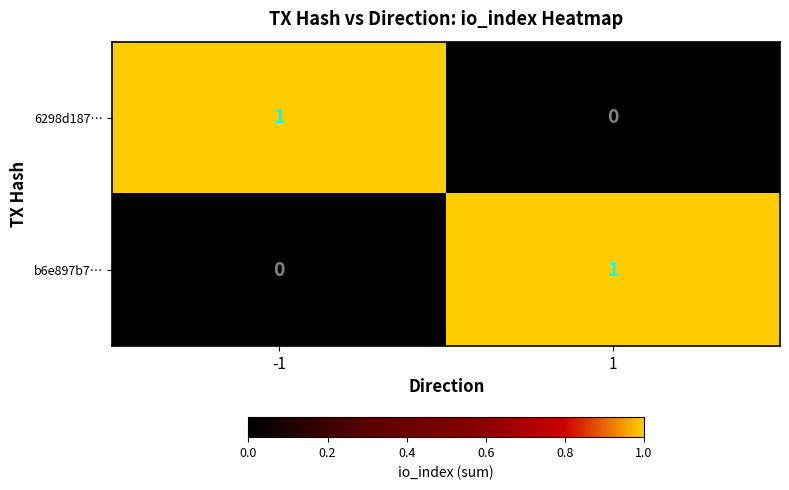

At how many categories does at least one series exceed 0?

2